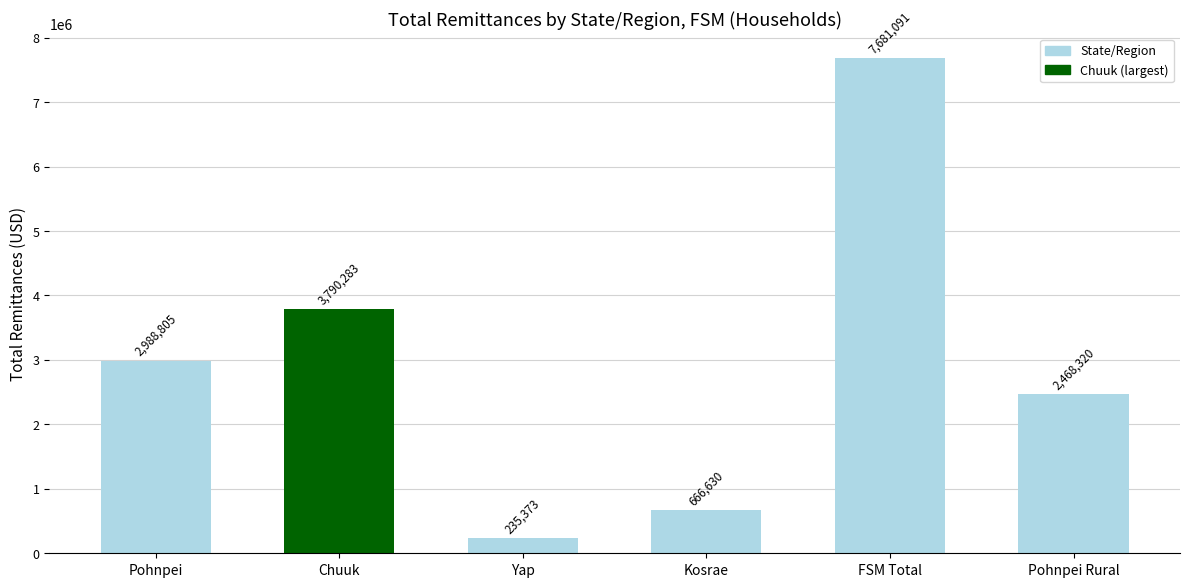

At which label is the value closest to 3958232?

Chuuk